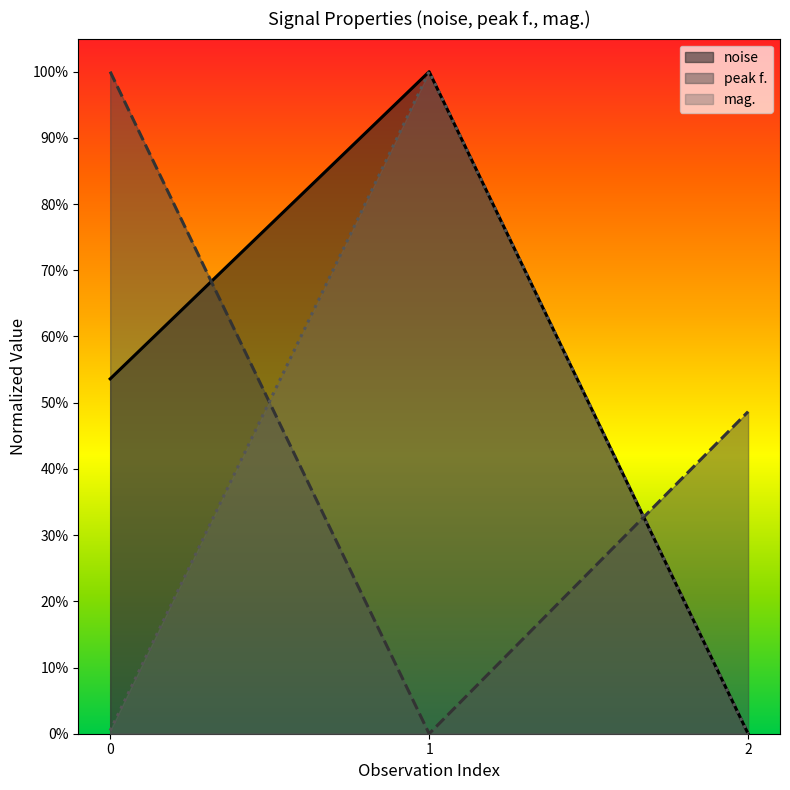

What is the spread (max minus min) of values at 0?

1.0